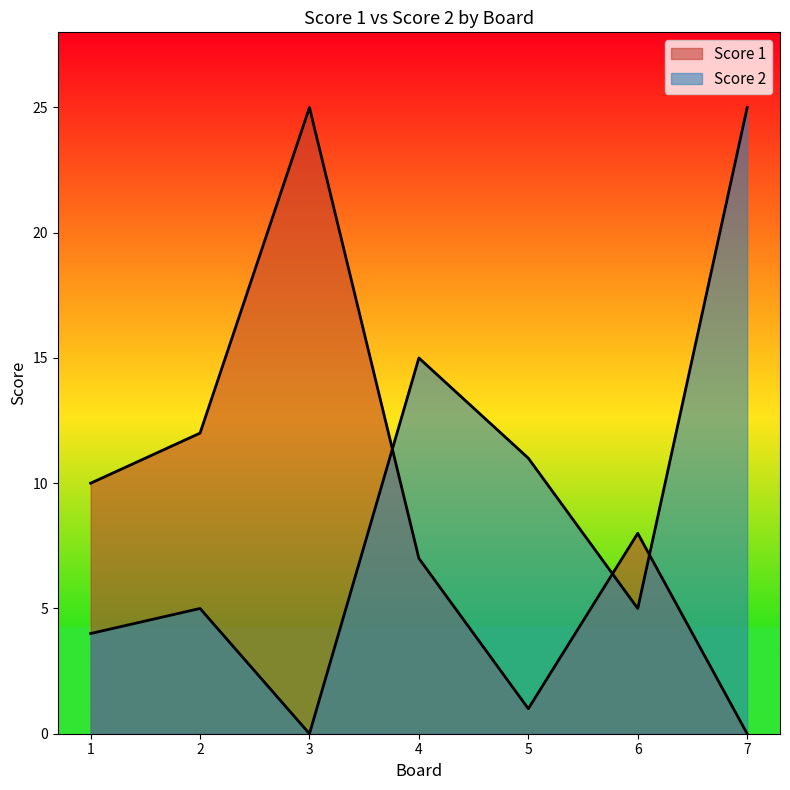

Between 5 and 6, which series saw the biggest shift?

Score 1